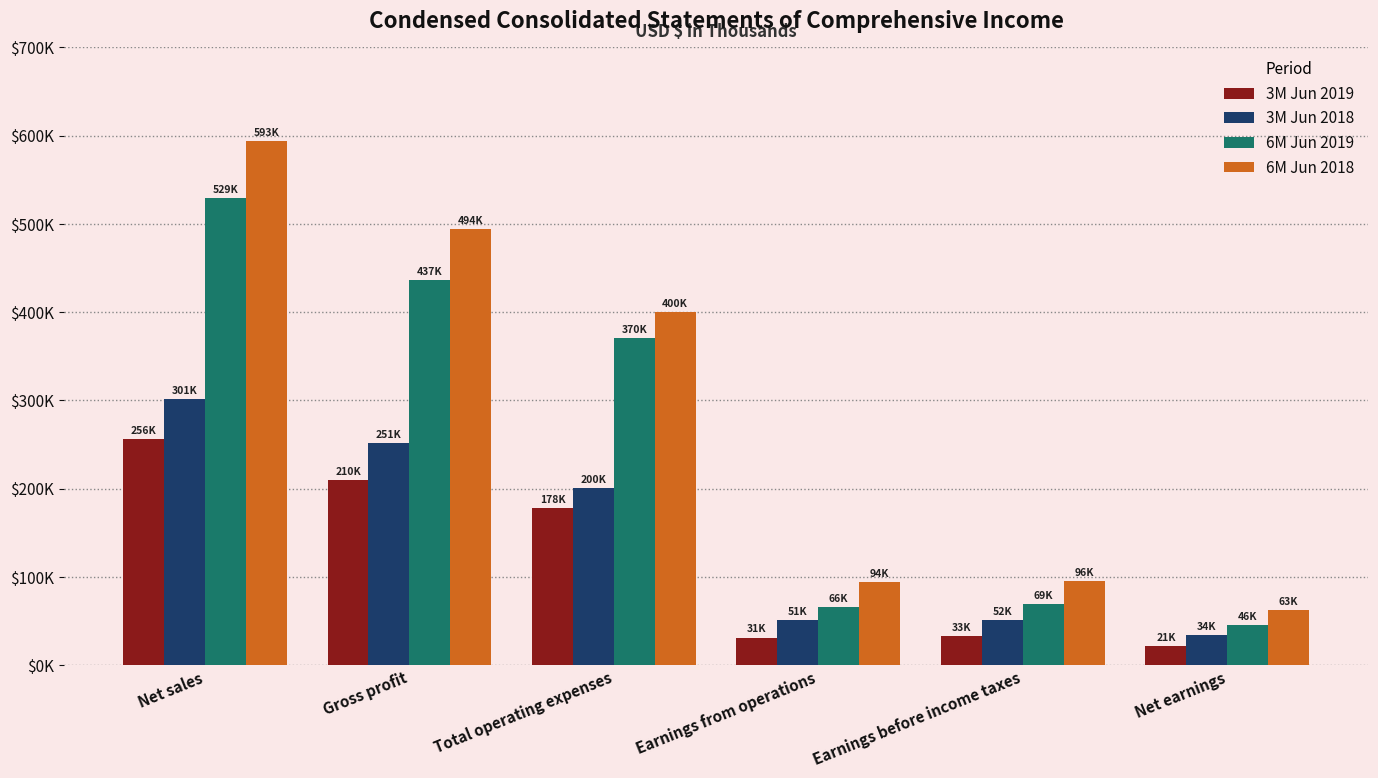

What is the spread (max minus min) of values at Gross profit?

284570